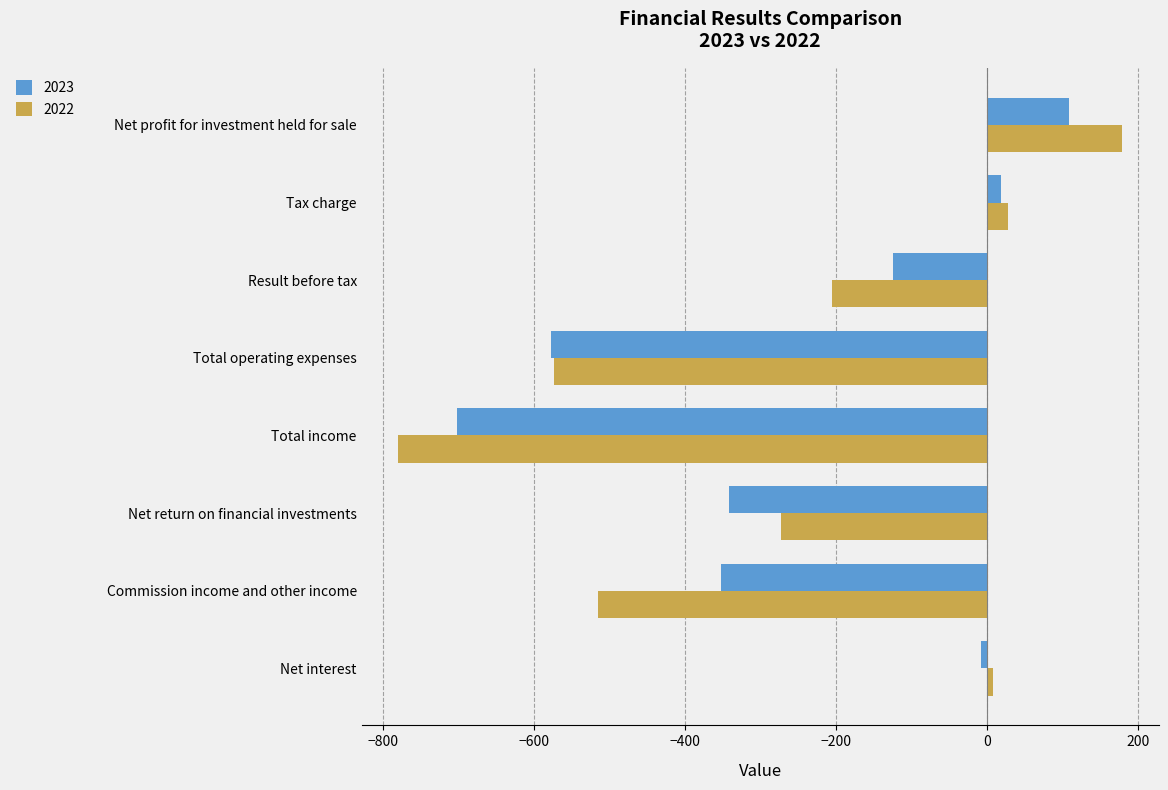

List the labels in order of 2023 value, smallest first.

Total income, Total operating expenses, Commission income and other income, Net return on financial investments, Result before tax, Net interest, Tax charge, Net profit for investment held for sale